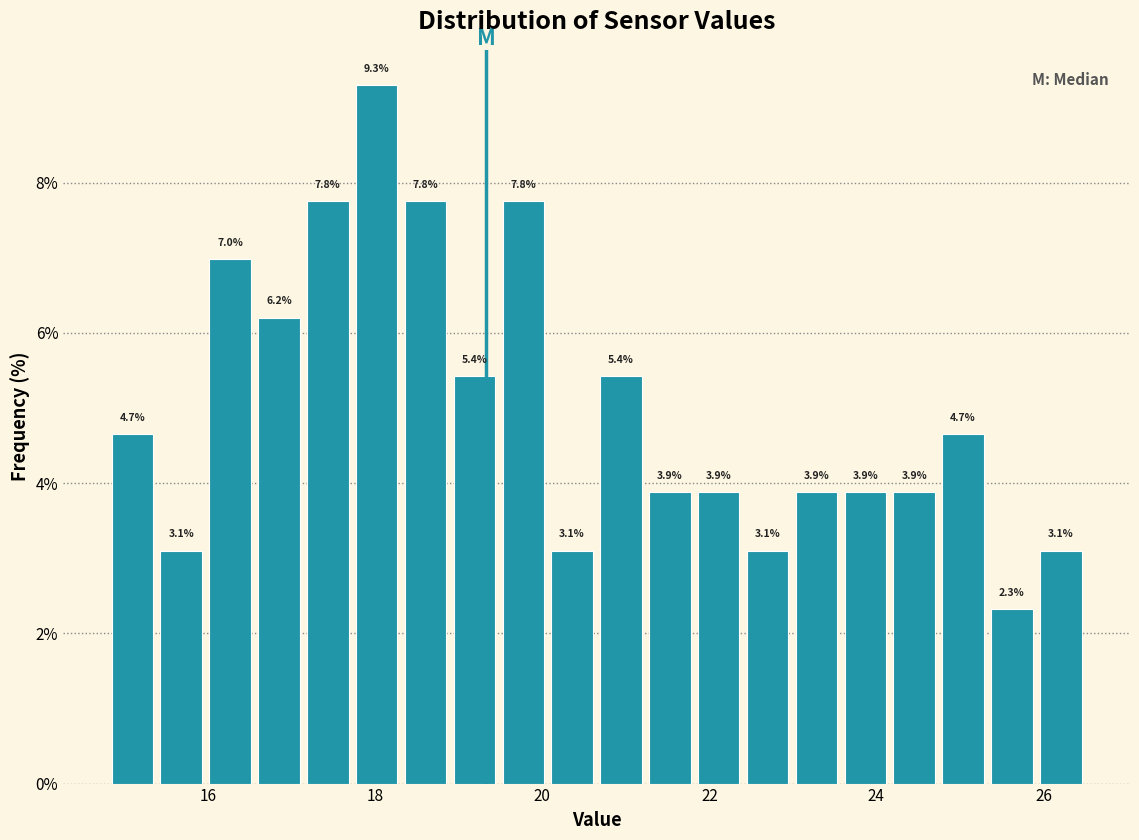

Read against the x-axis, roughly where is the centre of the tallest bar?

18.0